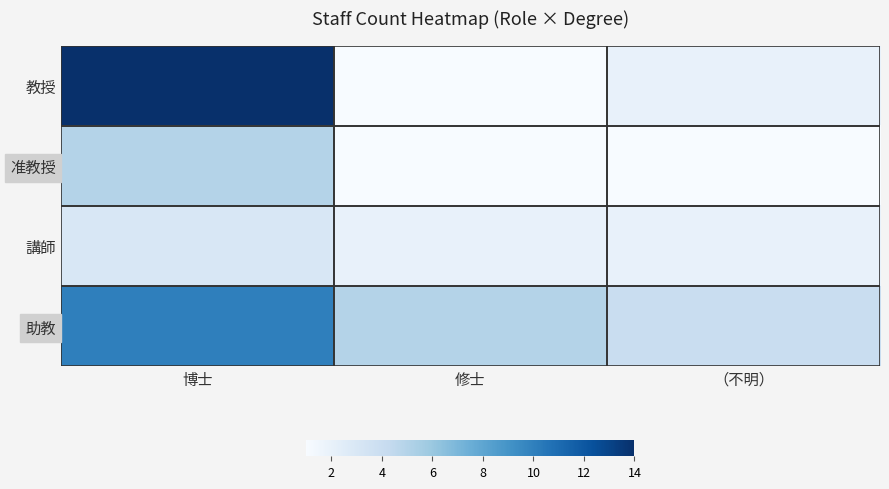

Reading left to right, list all the values displayed in this chart.

教授: 博士=14	修士=1	（不明）=2
准教授: 博士=5	修士=1	（不明）=1
講師: 博士=3	修士=2	（不明）=2
助教: 博士=10	修士=5	（不明）=4